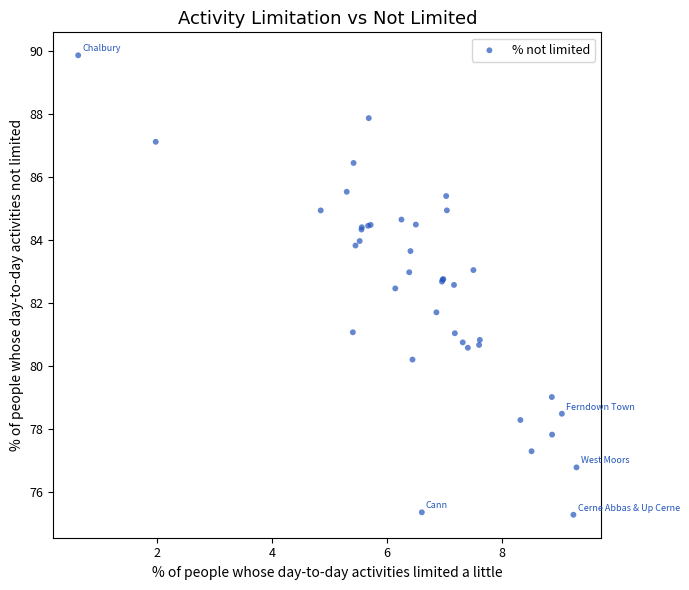

What Y value in the scatter plot is closest to 82?

81.7